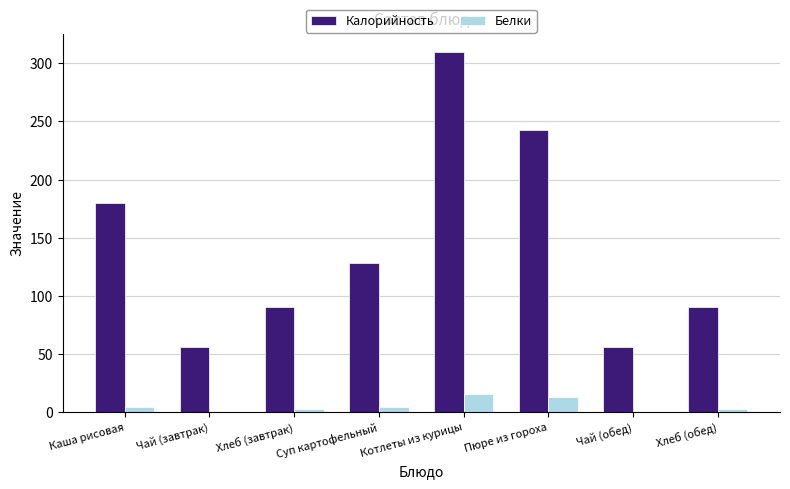

What is the spread (max minus min) of values at Пюре из гороха?

230.0